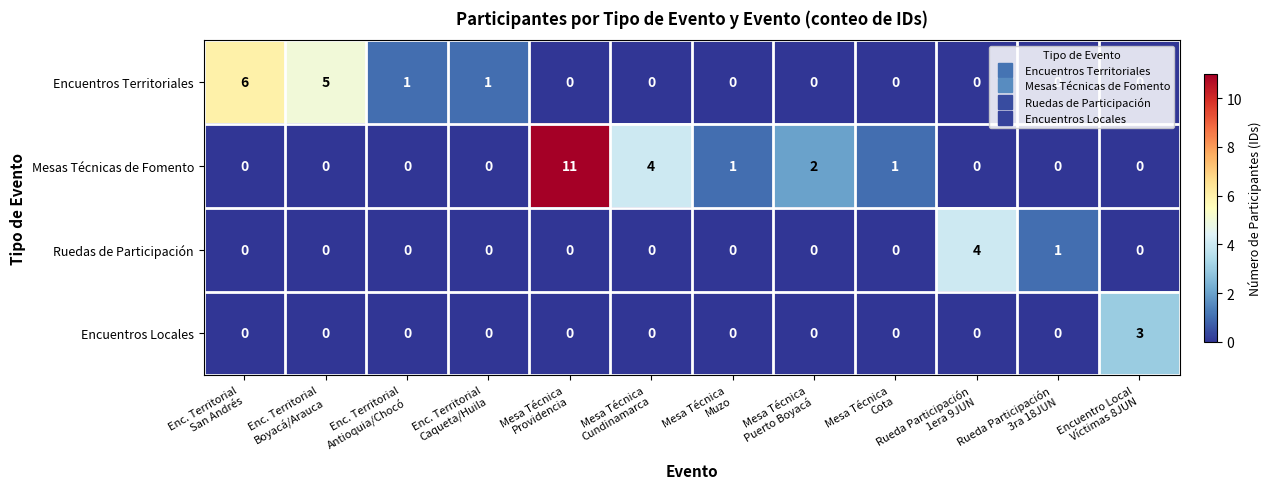

What is the difference between the maximum and second lowest values in the Ruedas de Participación series?

4